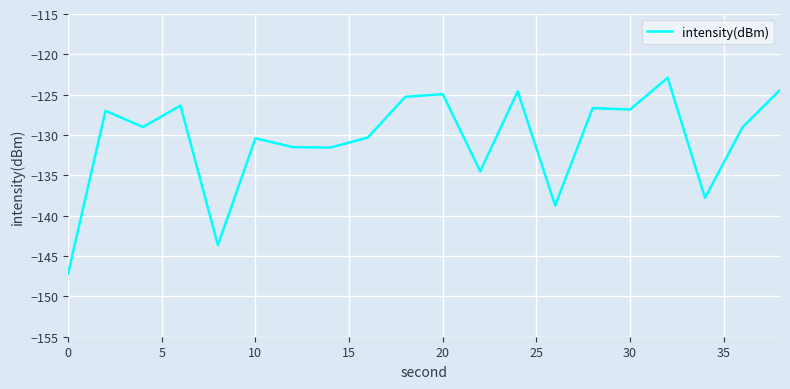

What is the greatest value displayed?

-122.9